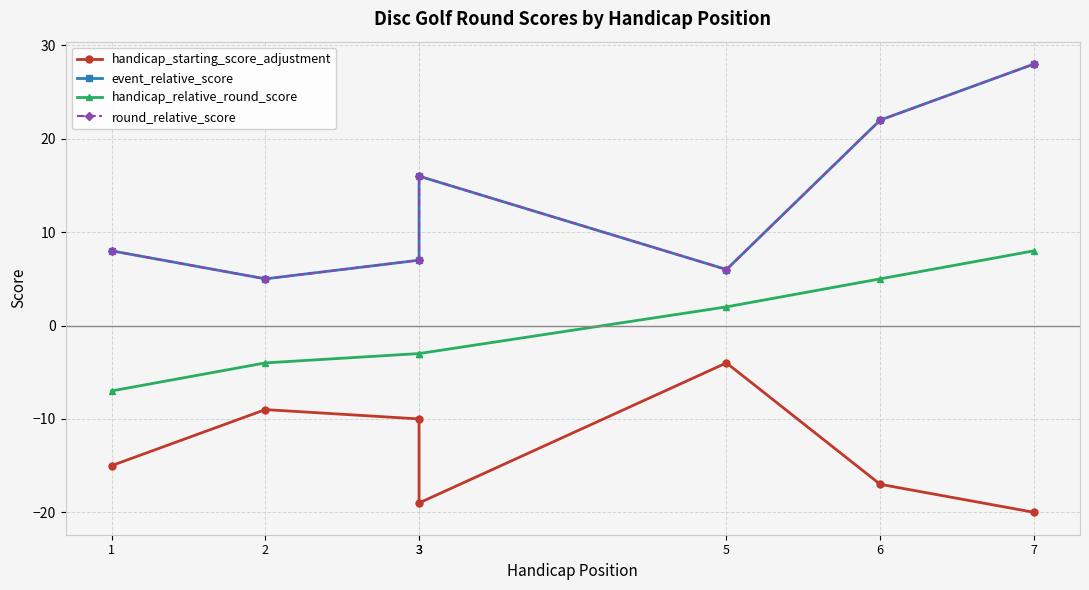

Does the chart display data point markers on the line(s)?

Yes